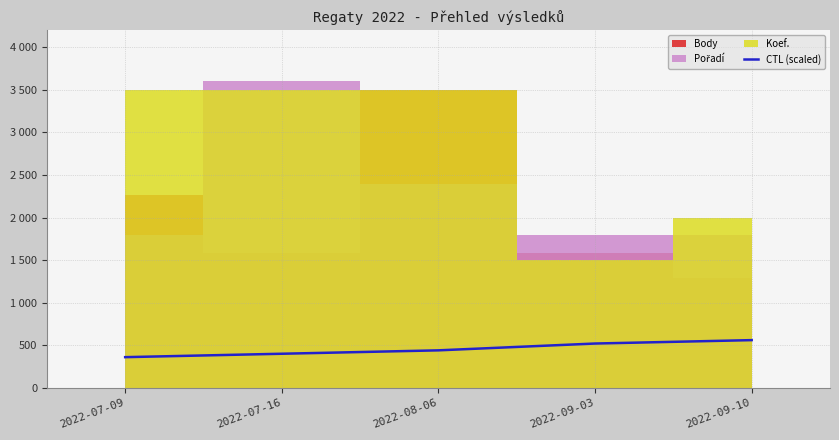

True or false: the data shows 237 at 2022-07-09.

False